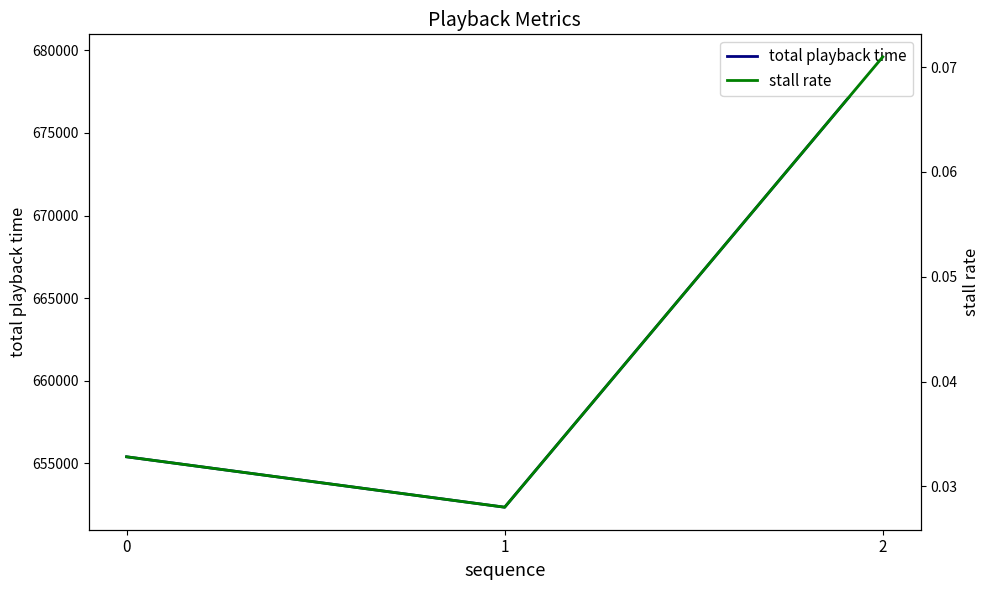

What is the spread (max minus min) of values at 0?

655401.0